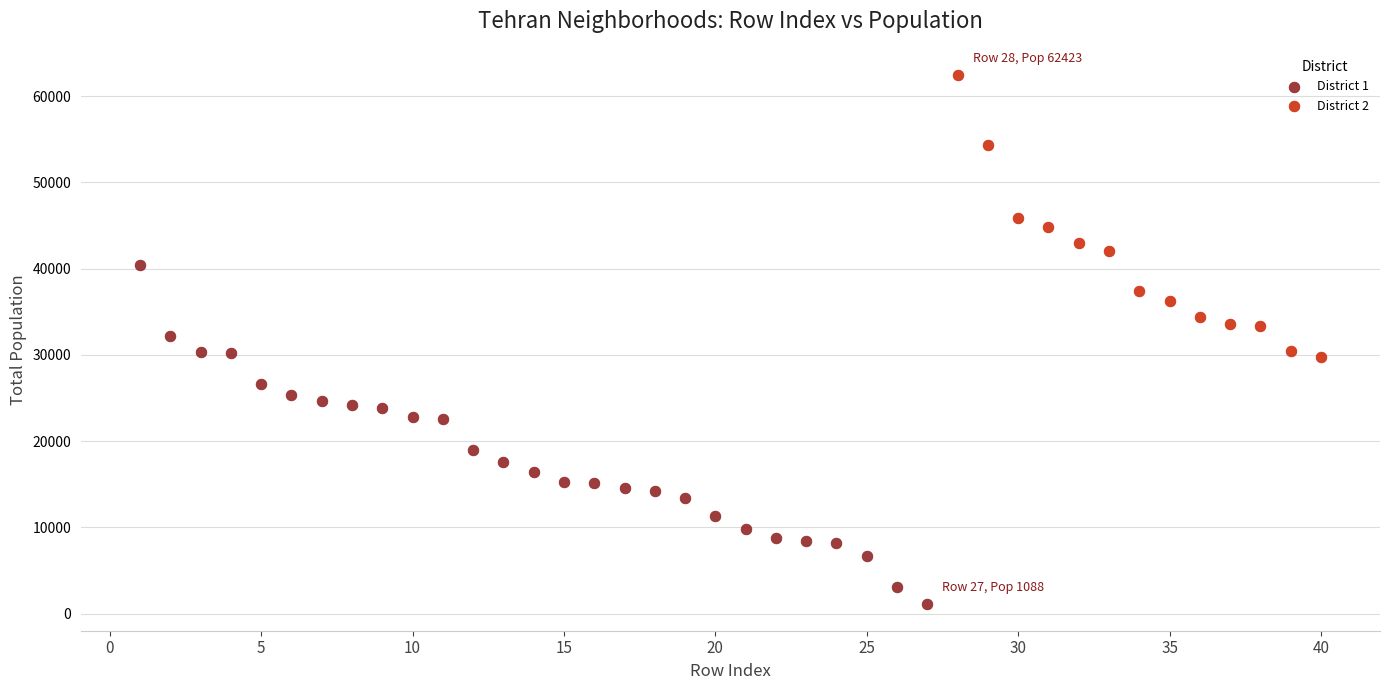

Which series reaches the maximum Y coordinate?

District 2